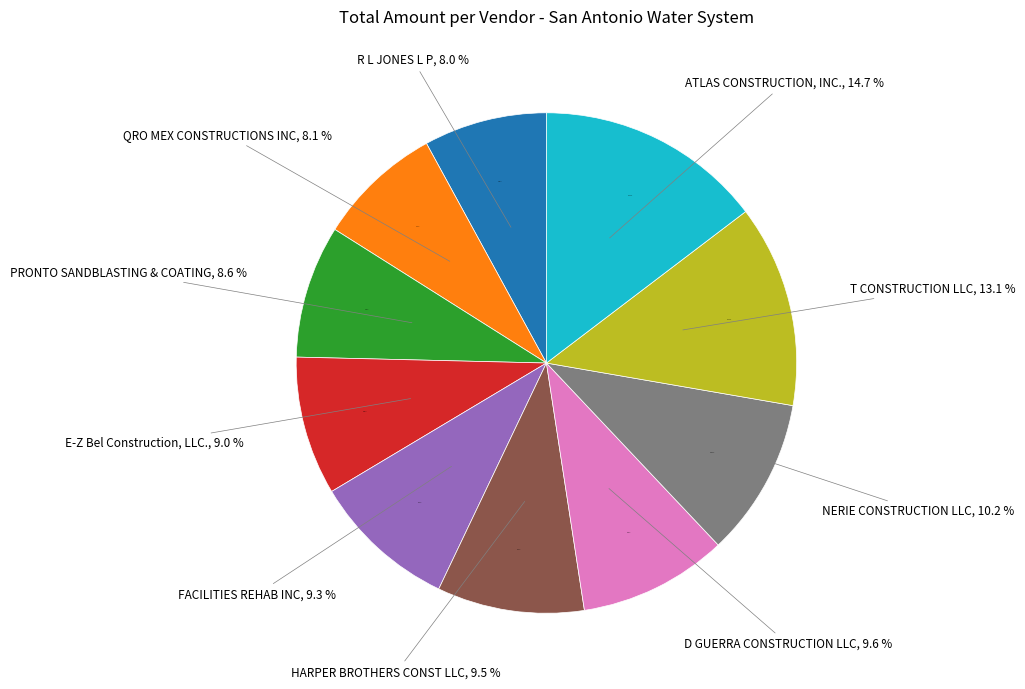

Does any single category account for the majority?

No